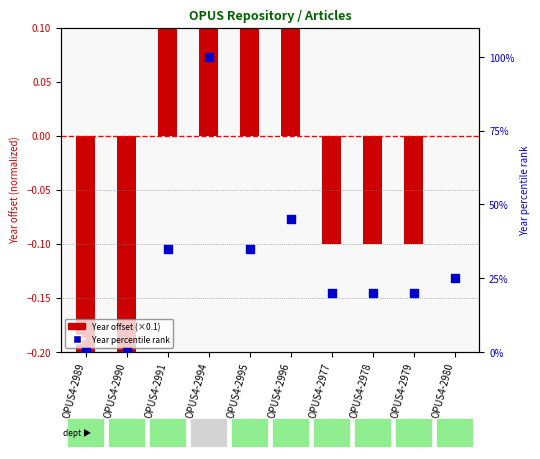

What is the change in value from OPUS4-2996 to OPUS4-2977?

-25